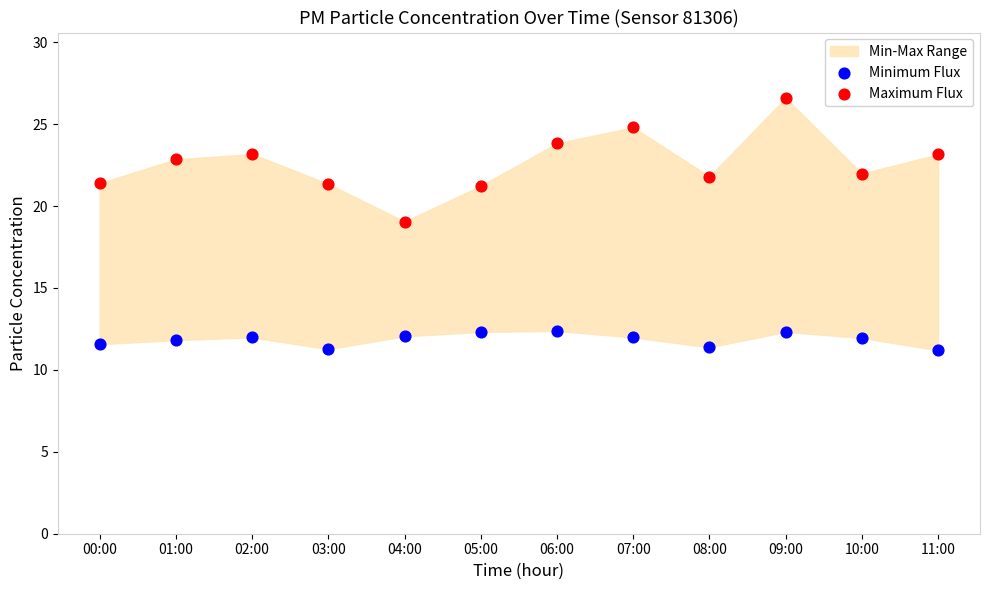

Which series contains the lowest Y value?

Minimum Flux